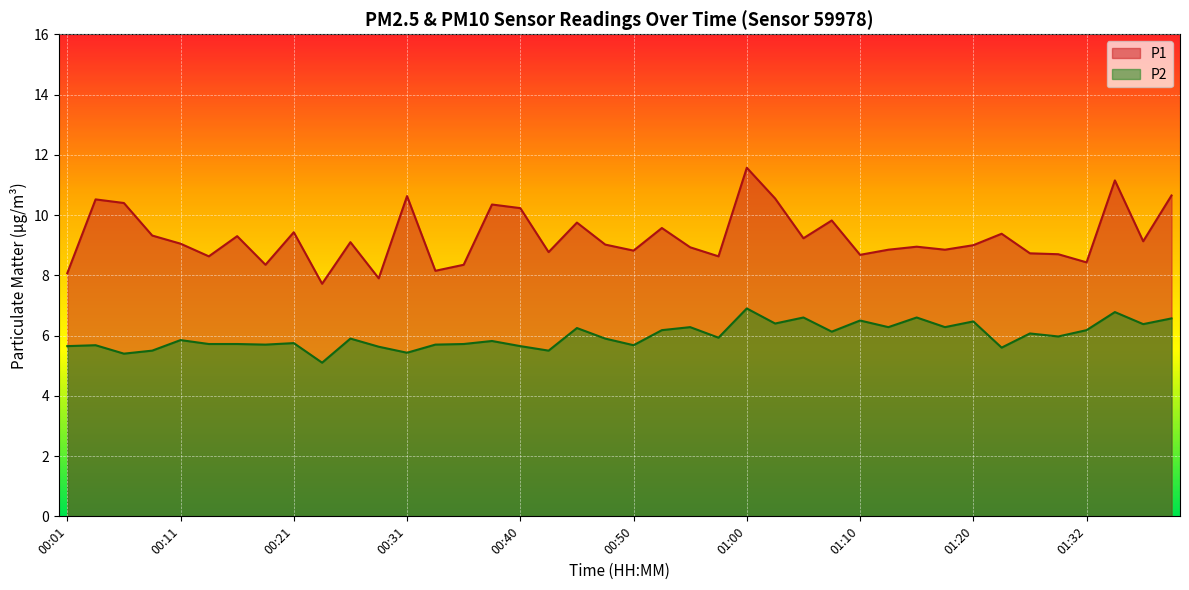

What is the approximate value of P1 at 00:26?

9.1